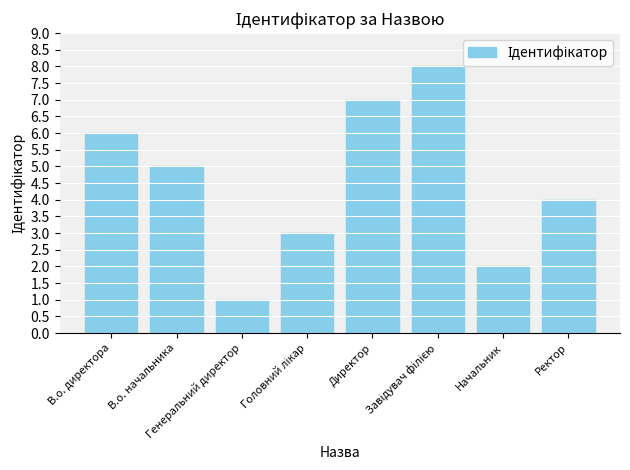

What is the maximum value shown in the chart?

8